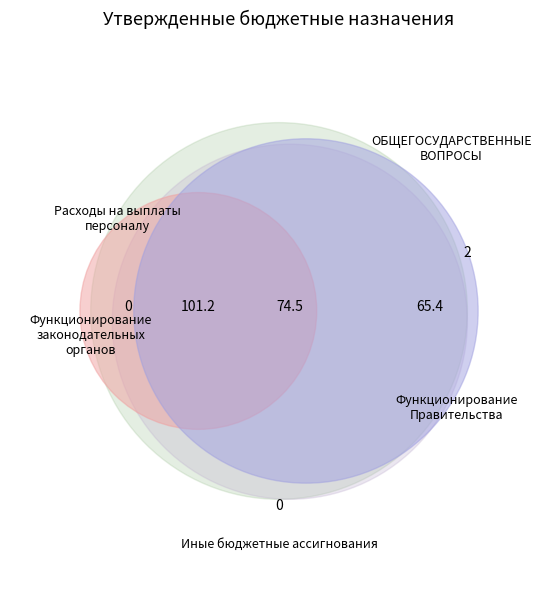

What is the ratio of the value at Функционирование Правительства to the value at Иные бюджетные ассигнования?

908.2